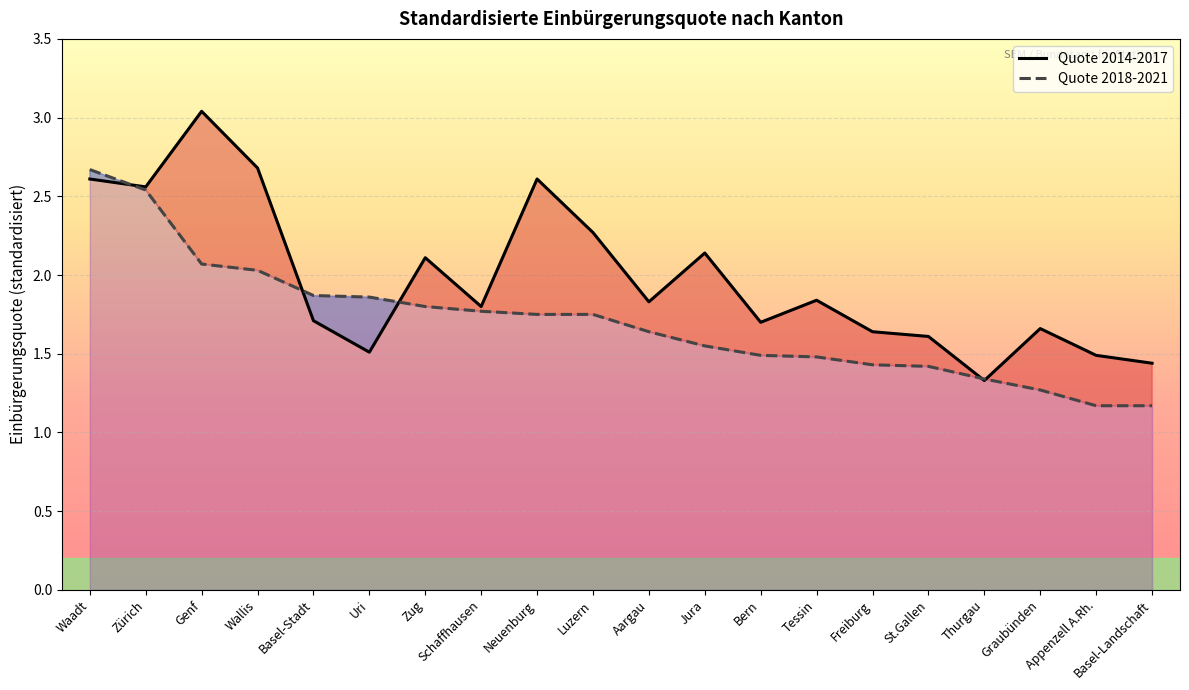

True or false: Quote 2018-2021 has more than 1 interior local peaks.

False